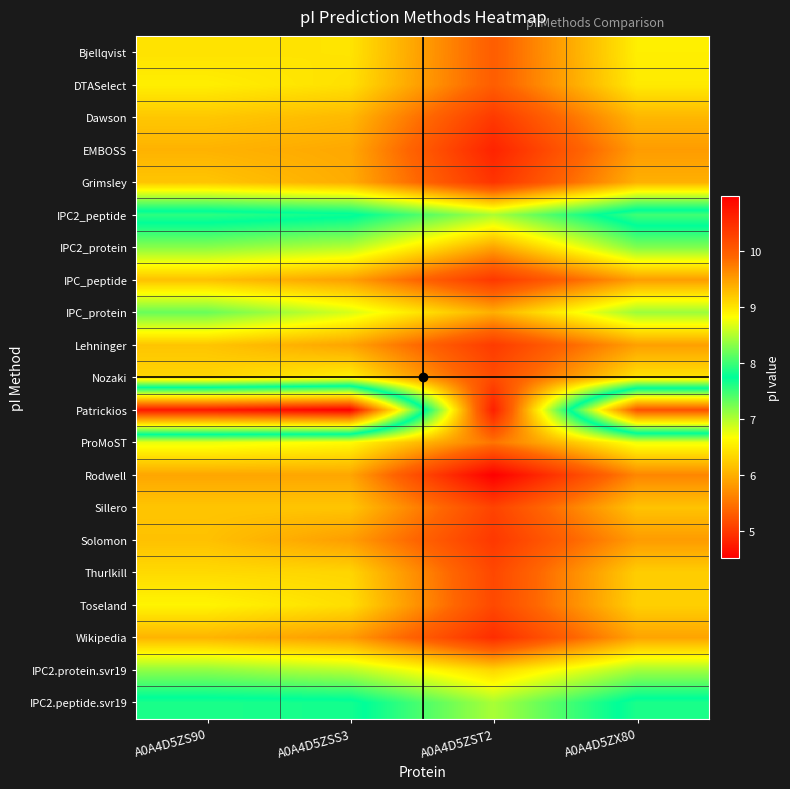

What is the spread (max minus min) of values at A0A4D5ZSS3?

5.0